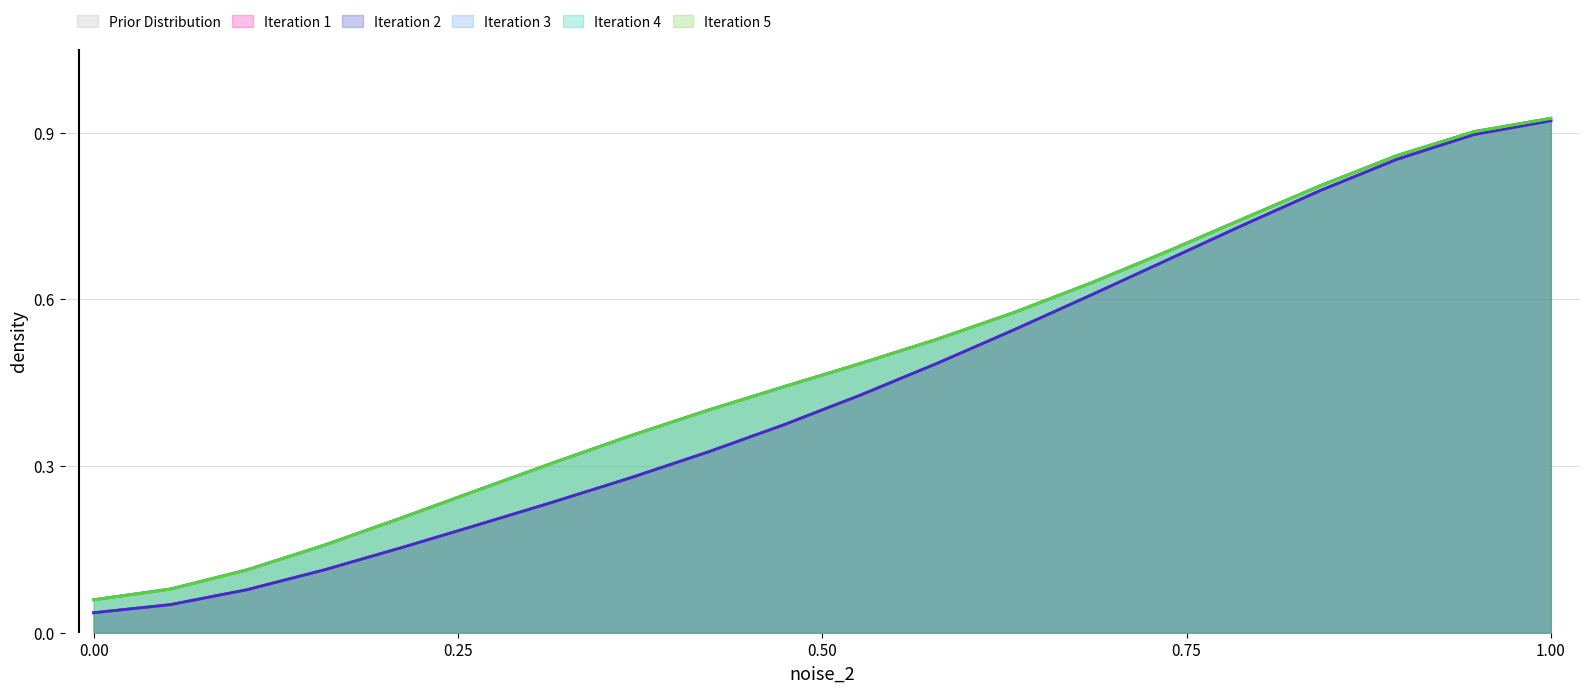

True or false: Prior Distribution and Iteration 3 cross at least once.

False